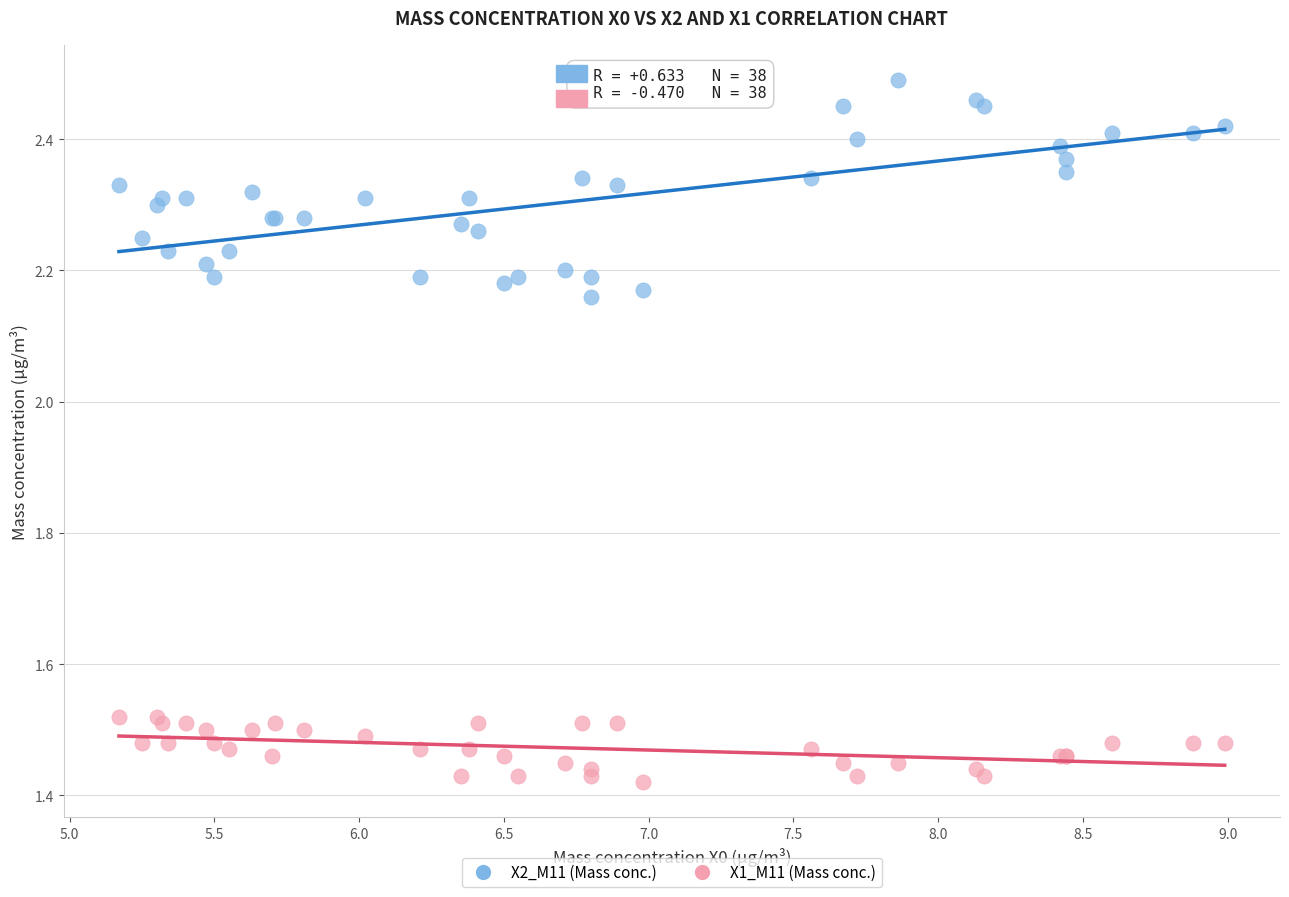

Which series has the largest Y range (max minus min)?

X2_M11 (Mass conc.)